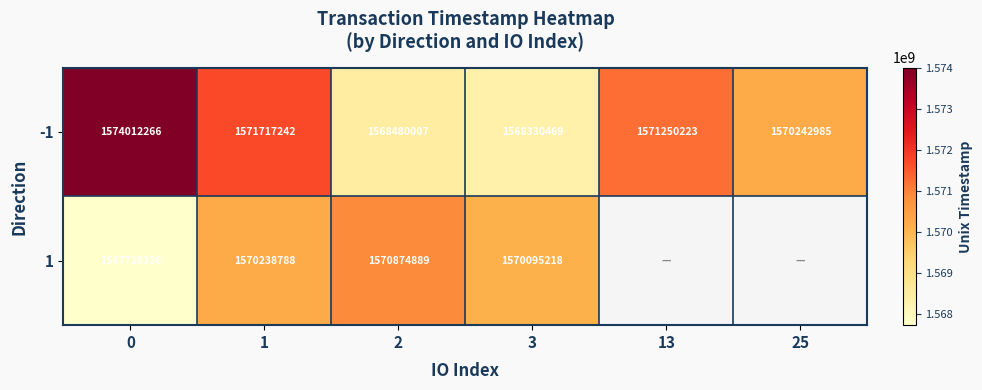

The value of 1 at 1 is 1570238788. True or false?

True